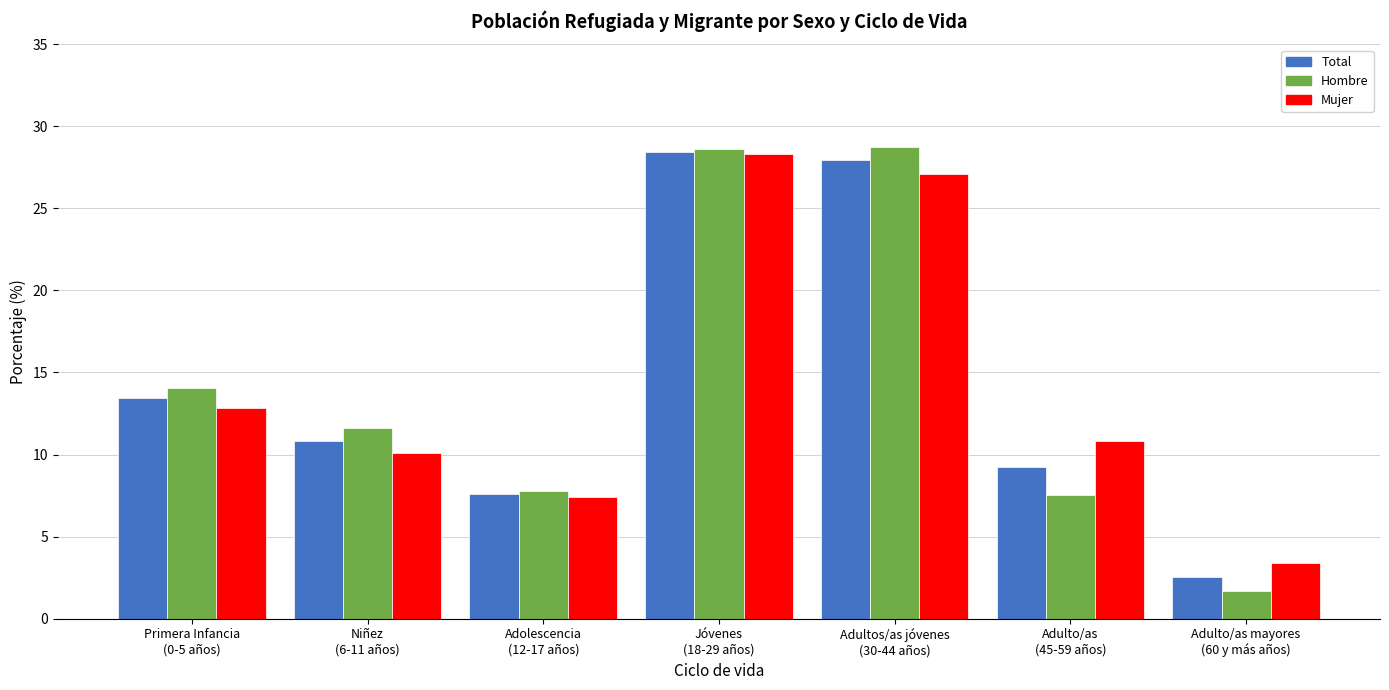

Reading left to right, transcribe all the data shown in this chart.

Total: 13.4	10.9	7.6	28.4	27.9	9.2	2.5
Hombre: 14.0	11.6	7.8	28.6	28.8	7.6	1.7
Mujer: 12.8	10.1	7.4	28.3	27.1	10.8	3.4